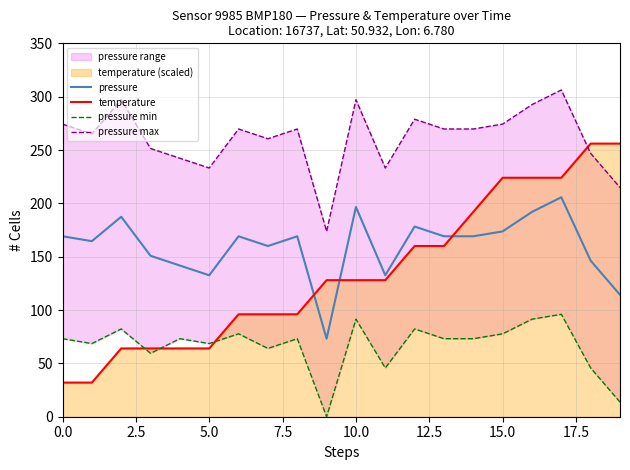

How many intersections are there between temperature and pressure min?

3